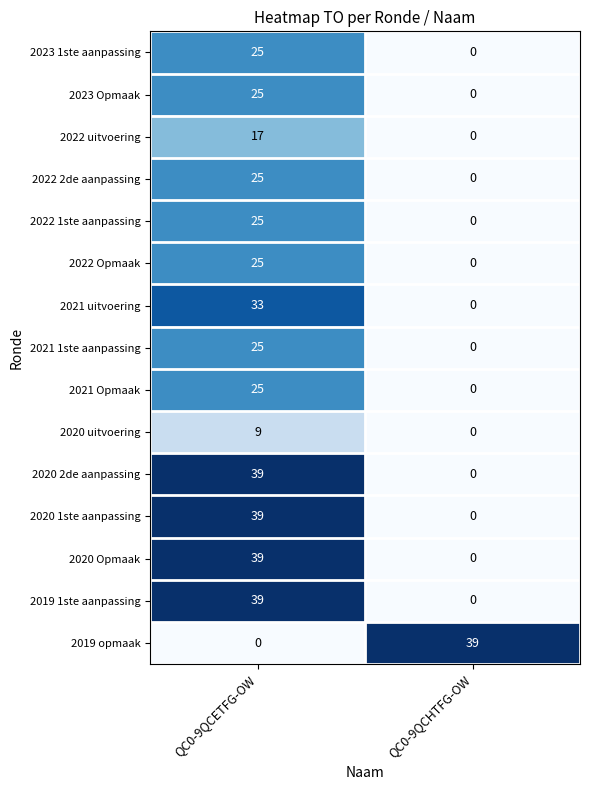

What is the difference between the highest and lowest values at QC0-9QCHTFG-OW?

39